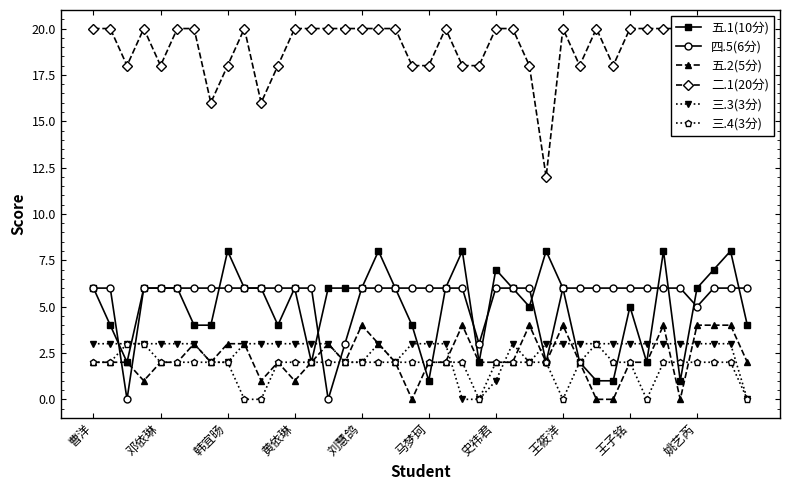

What is the value of the 三.3(3分) point at the 32nd from the left?

3